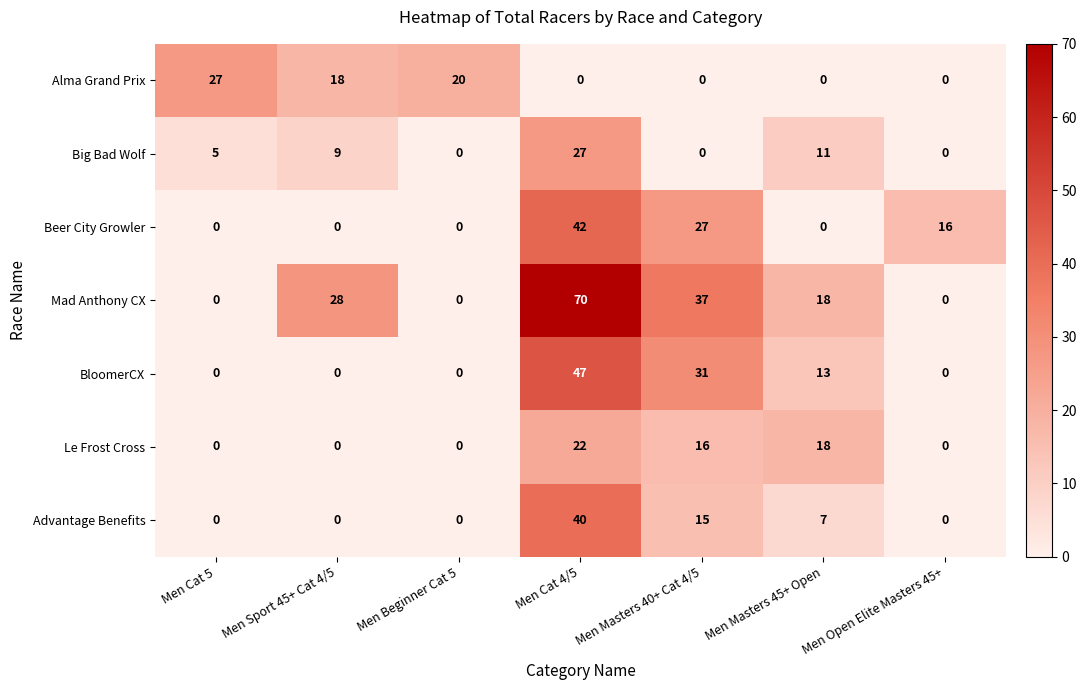

Count the number of data series in this chart.

7